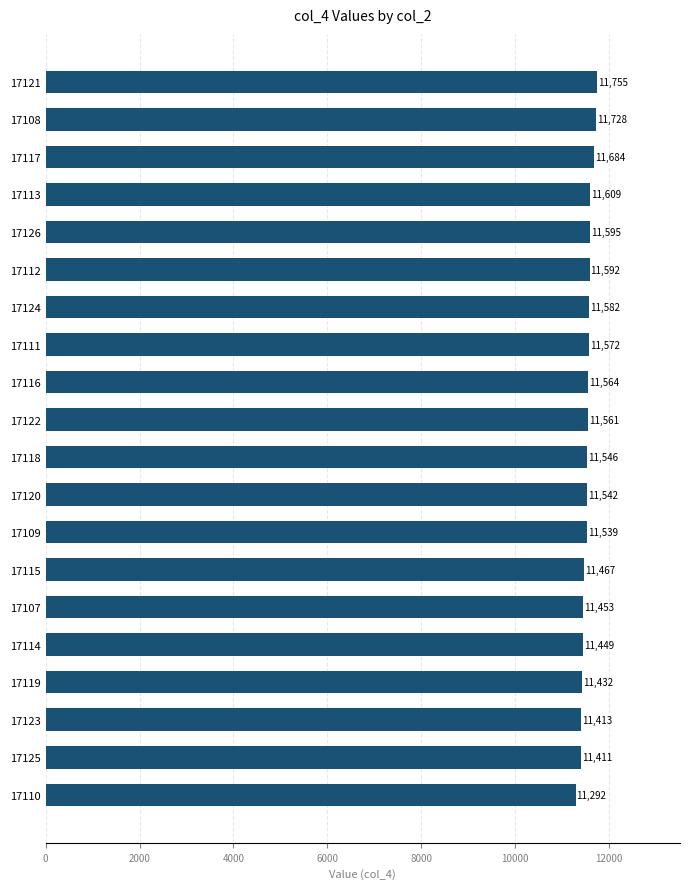

What is the average value?

11539